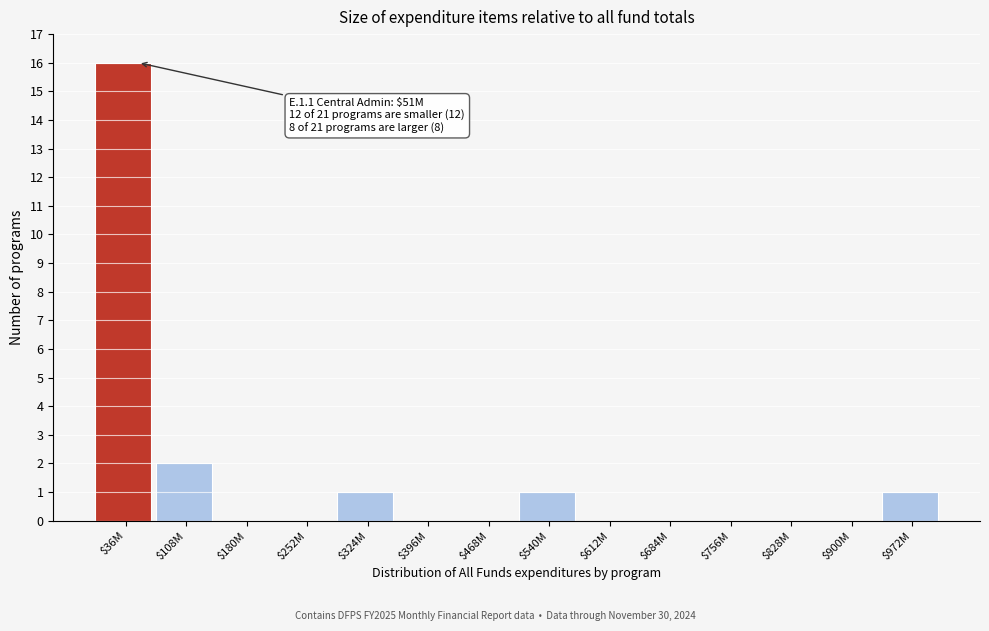

What is the maximum value shown in the chart?

16